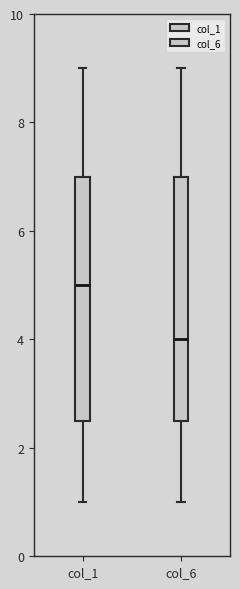

Reading left to right, read every box against the y-axis: the position of its median line, the range the box covers, and the ends of its whiskers. The values are not printed on the chart, so give them approximately, as read against the axis.

col_1: median 5.0, box 2.6 to 7.0, whiskers 1.0 to 9.0
col_6: median 4.0, box 2.6 to 7.0, whiskers 1.0 to 9.0